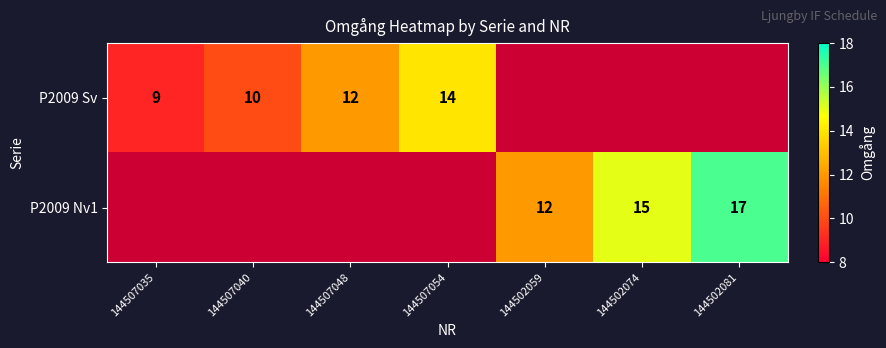

Is it true that P2009 Nv1 equals 12 at 144502059?

True